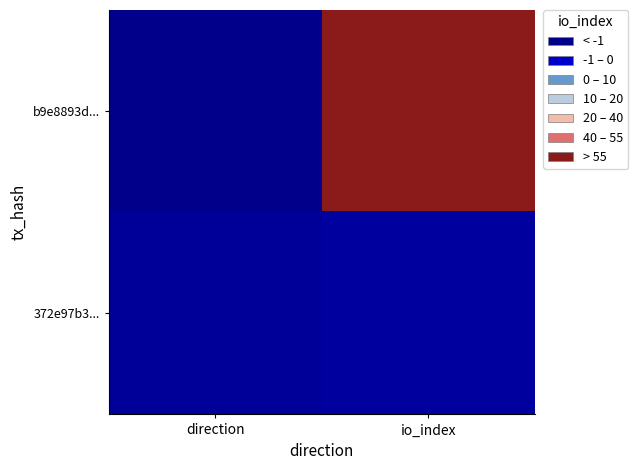

Which series has the widest spread of values?

b9e8893d...